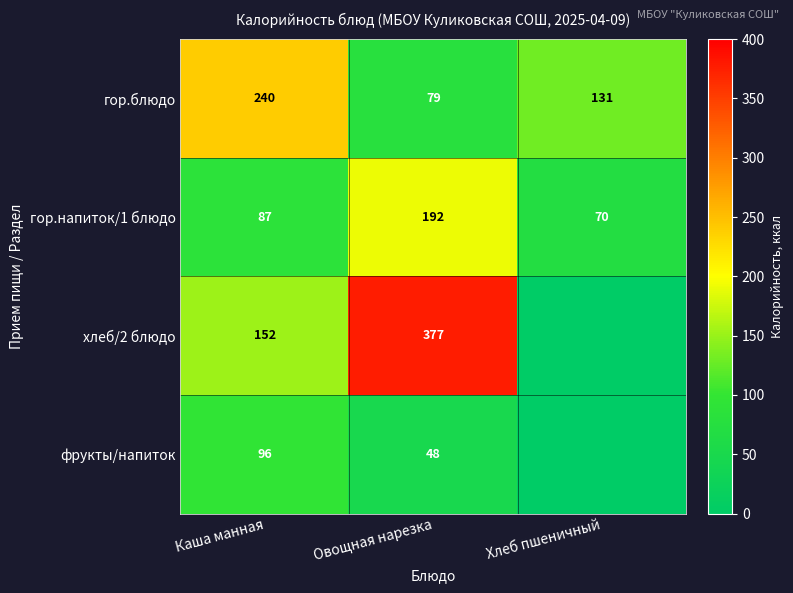

At how many categories does at least one series exceed 196?

2